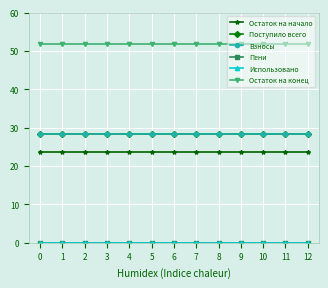

Is this an area chart (filled region under the line)?

No